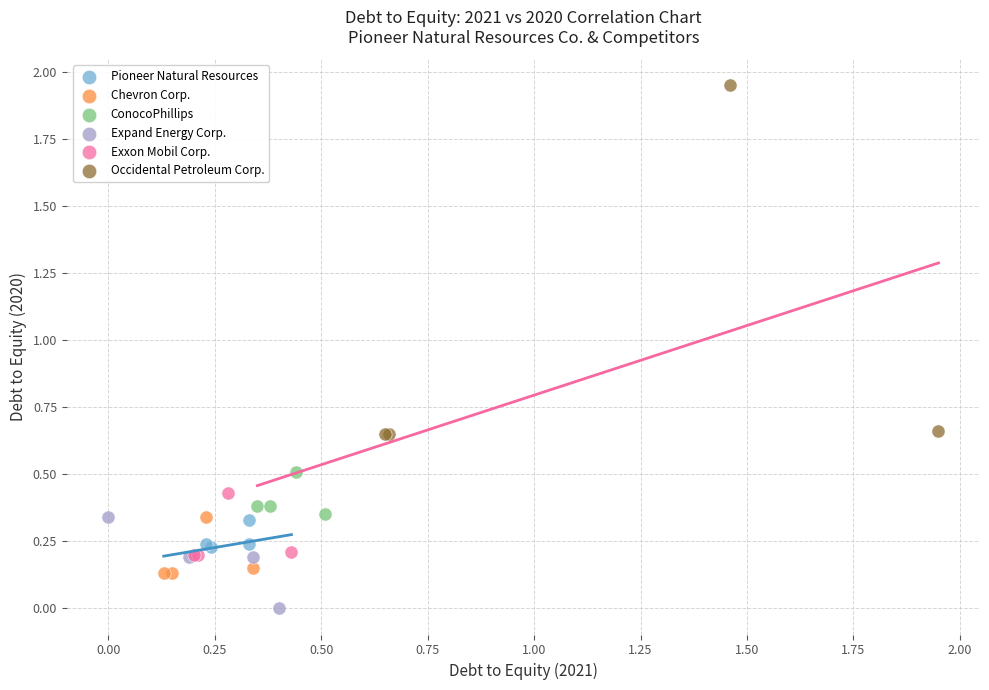

Which series has the largest Y range (max minus min)?

Occidental Petroleum Corp.